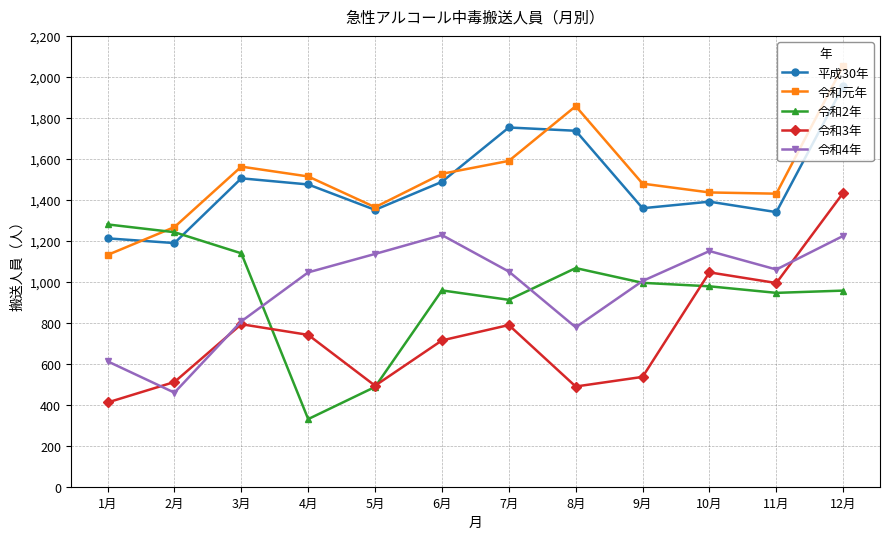

True or false: 平成30年 and 令和3年 cross at least once.

False